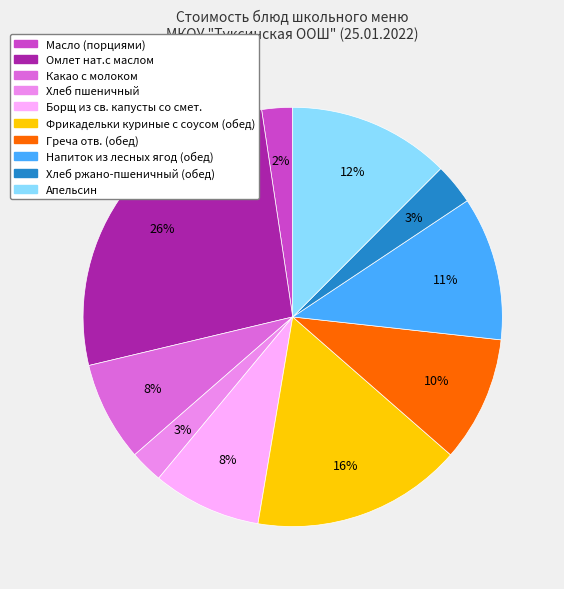

What percentage is the Греча отв. (обед) slice, to the nearest percent?

10%